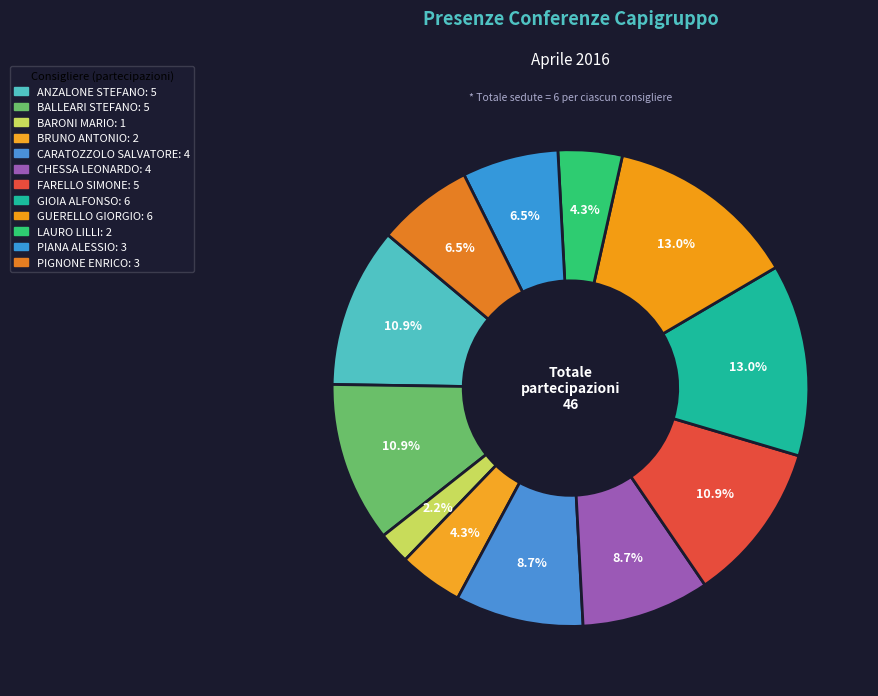

How many segments does this pie chart have?

12